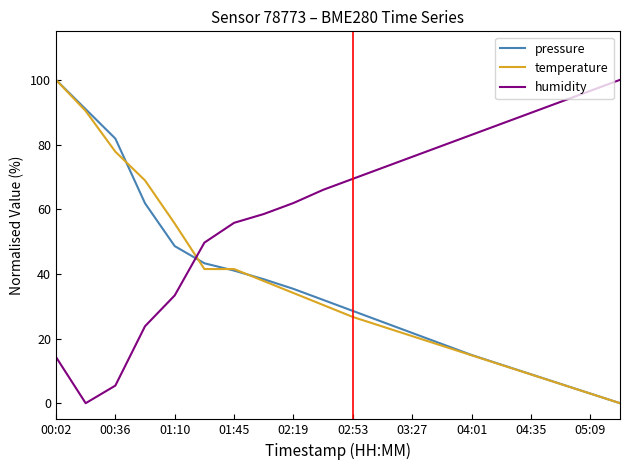

Which series has the largest total across all categories?

humidity